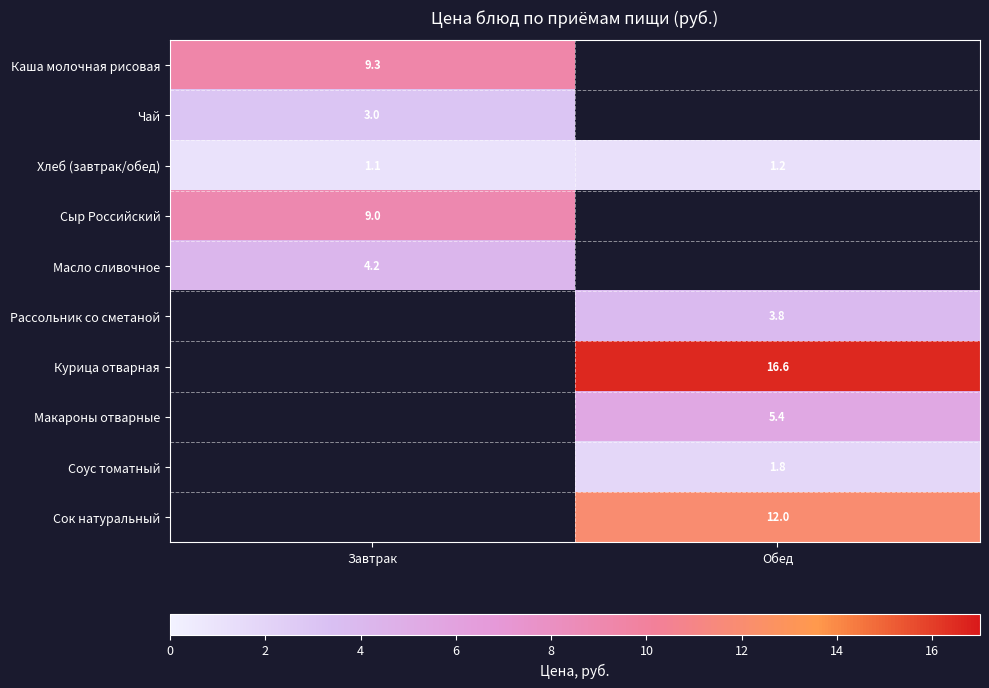

The value of Хлеб (завтрак/обед) at Завтрак is 1.1. True or false?

True